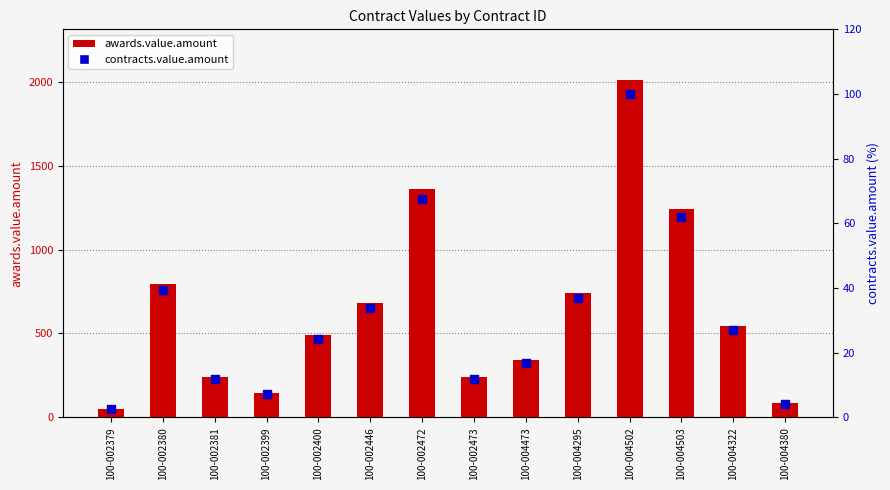

What are all the series names shown in the legend?

awards.value.amount, contracts.value.amount